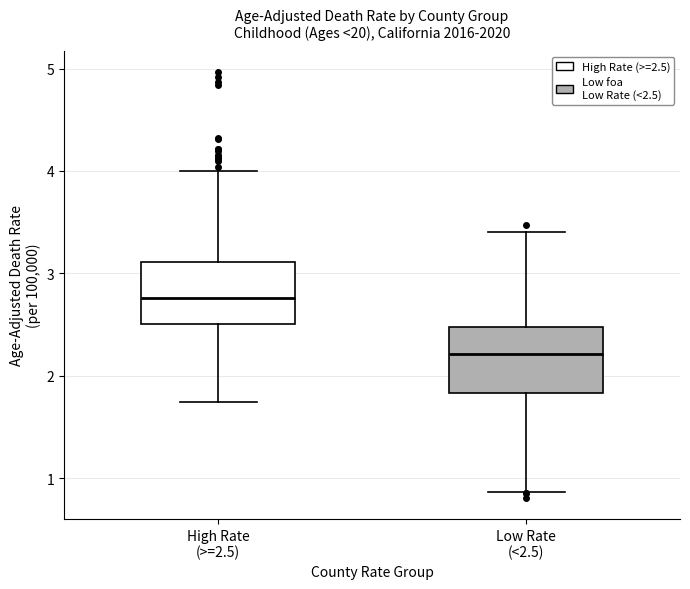

Reading left to right, transcribe this box plot: for each box, give where its median line is, the range the box spans, and where its two whiskers end, as read against the y-axis. The values are not printed on the chart, so give them approximately, as read against the axis.

High Rate (>=2.5): median 2.8, box 2.5 to 3.1, whiskers 1.7 to 4.0
Low Rate (<2.5): median 2.2, box 1.8 to 2.5, whiskers 0.9 to 3.4